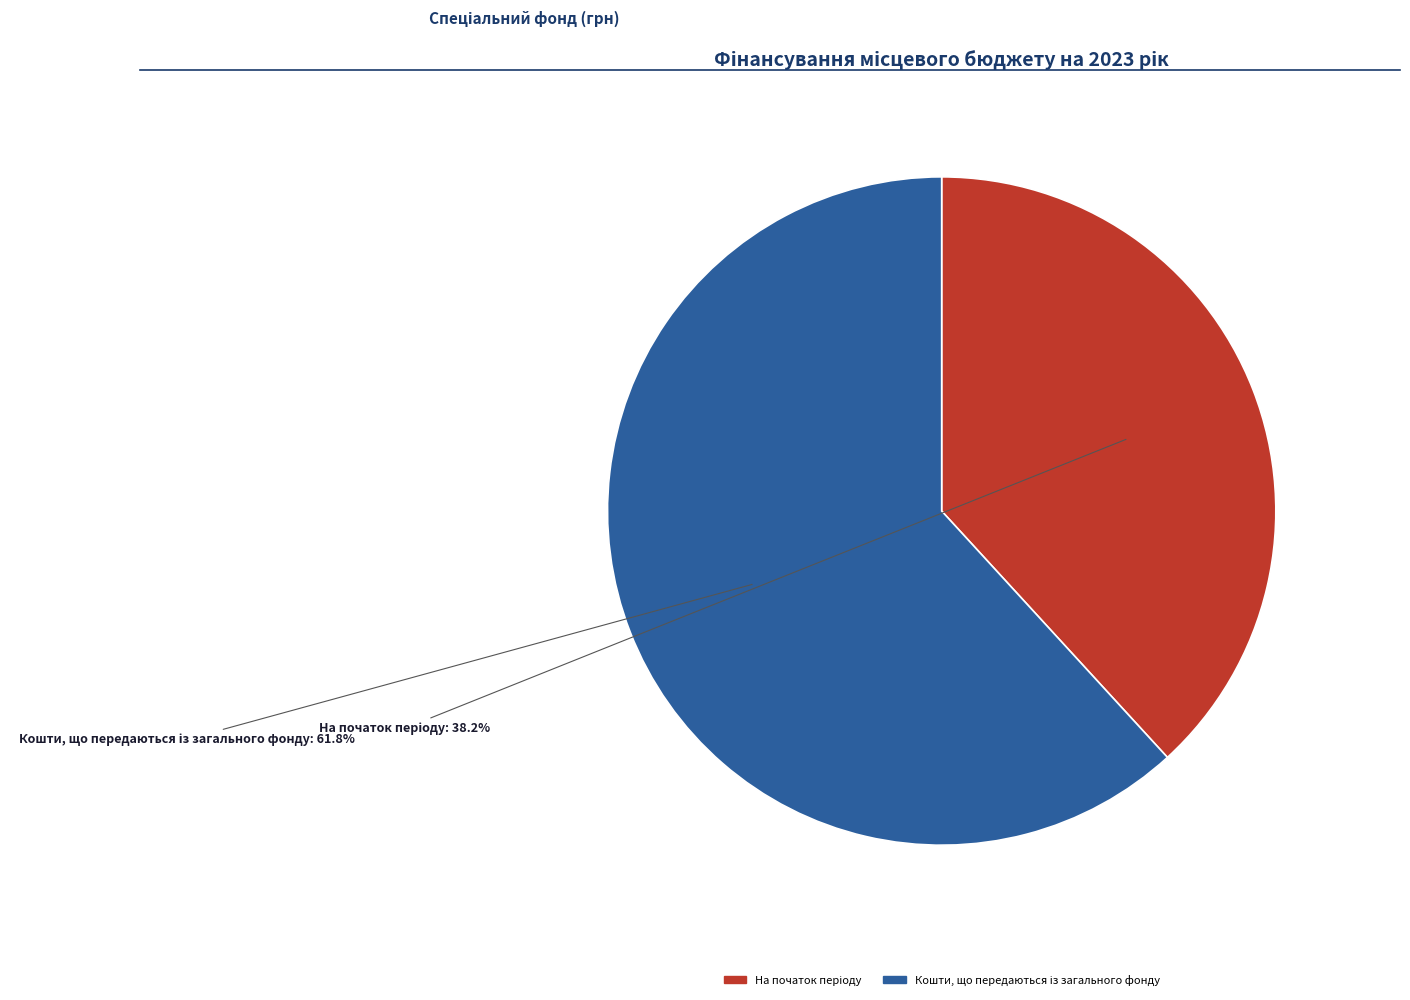

Does any single category account for the majority?

Yes